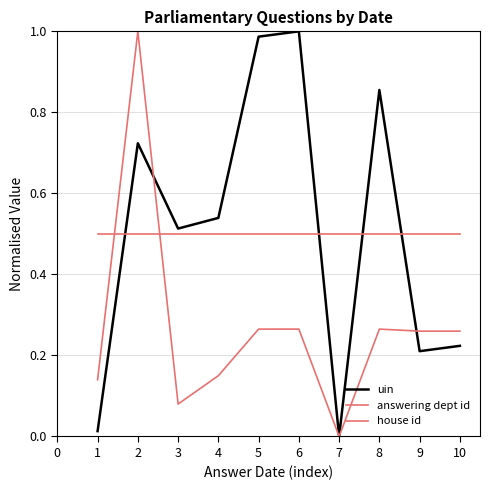

List the labels in order of uin value, smallest first.

7, 1, 9, 10, 3, 4, 2, 8, 5, 6